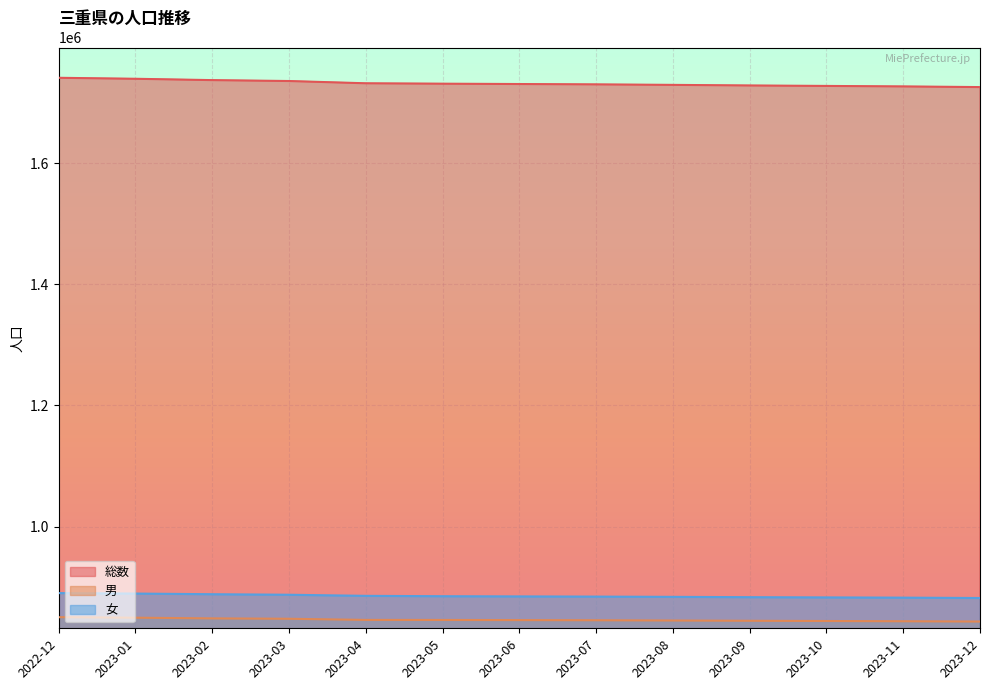

What is the average value of the 男 series?

846264